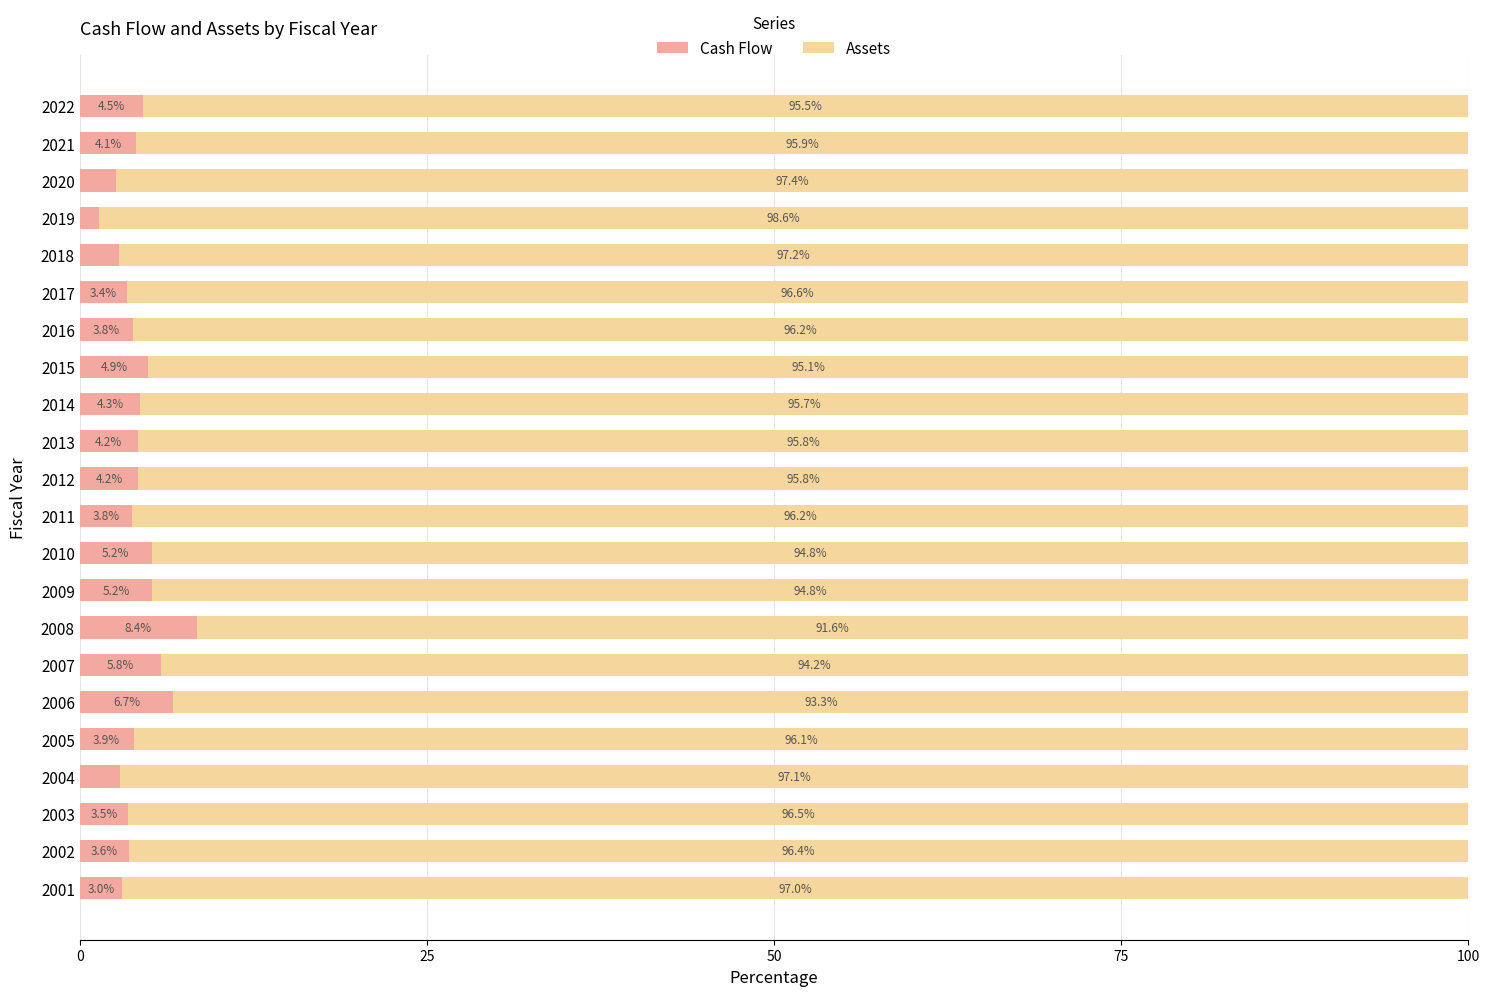

What are all the series names shown in the legend?

Cash Flow, Assets